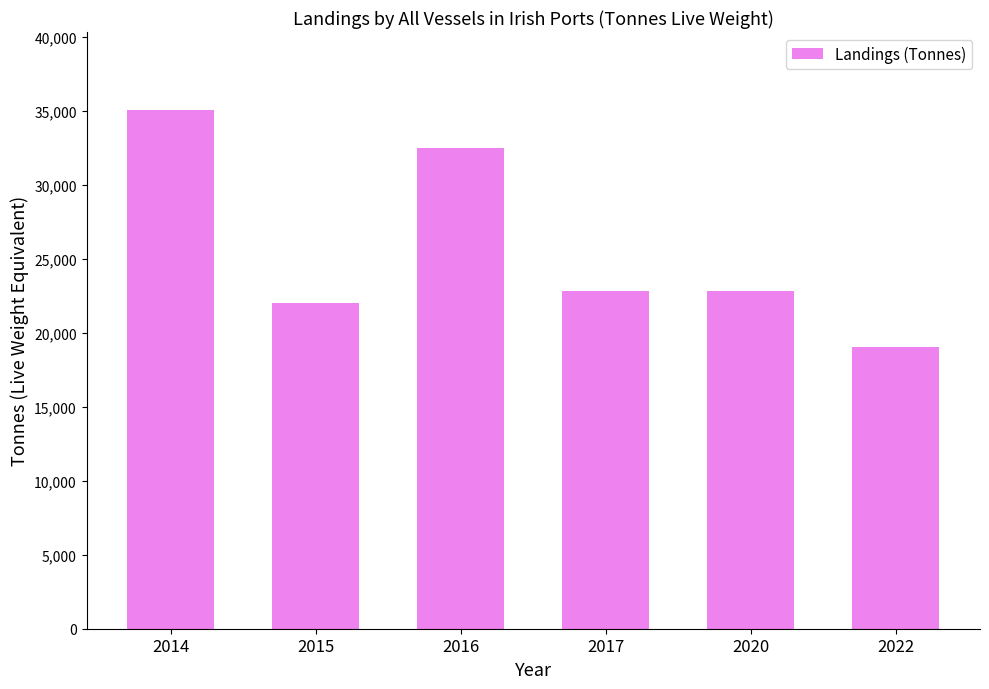

True or false: the data shows 39198 at 2020.

False